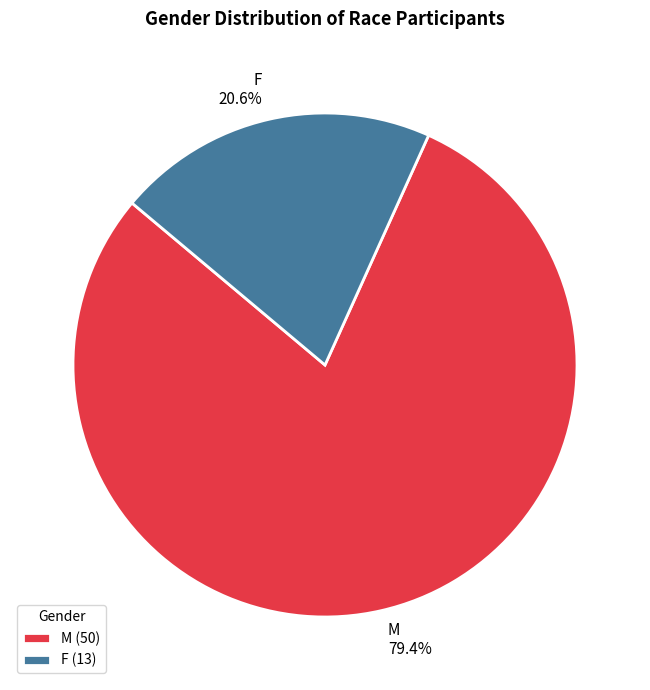

To the nearest percent, what is the combined percentage of M and F?

100%